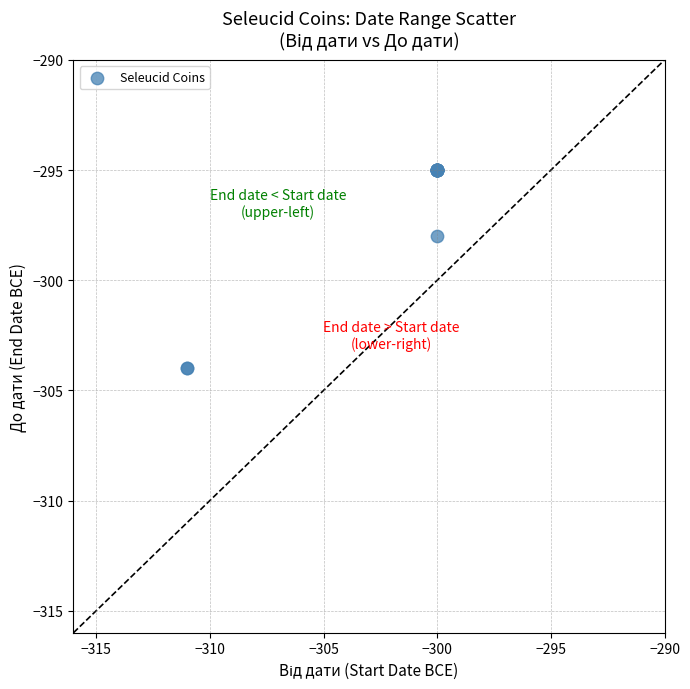

What Y value in the scatter plot is closest to -299?

-298